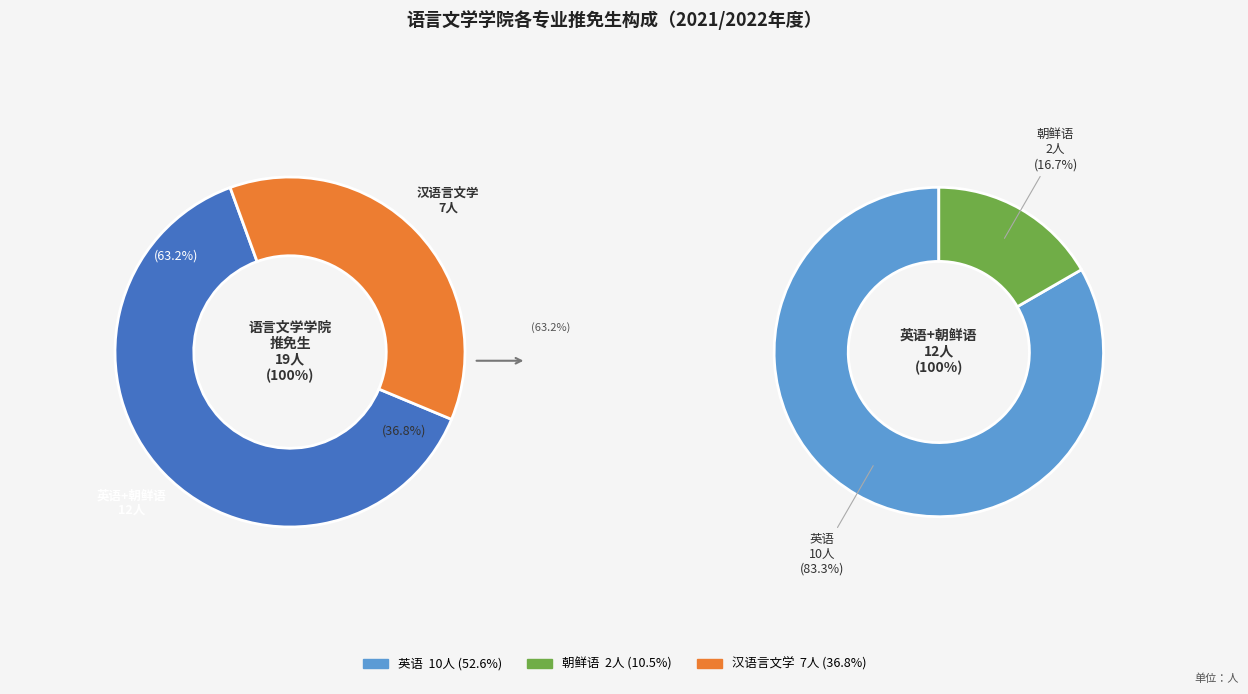

To the nearest percent, what is the combined percentage of 朝鲜语 and 汉语言文学?

47%